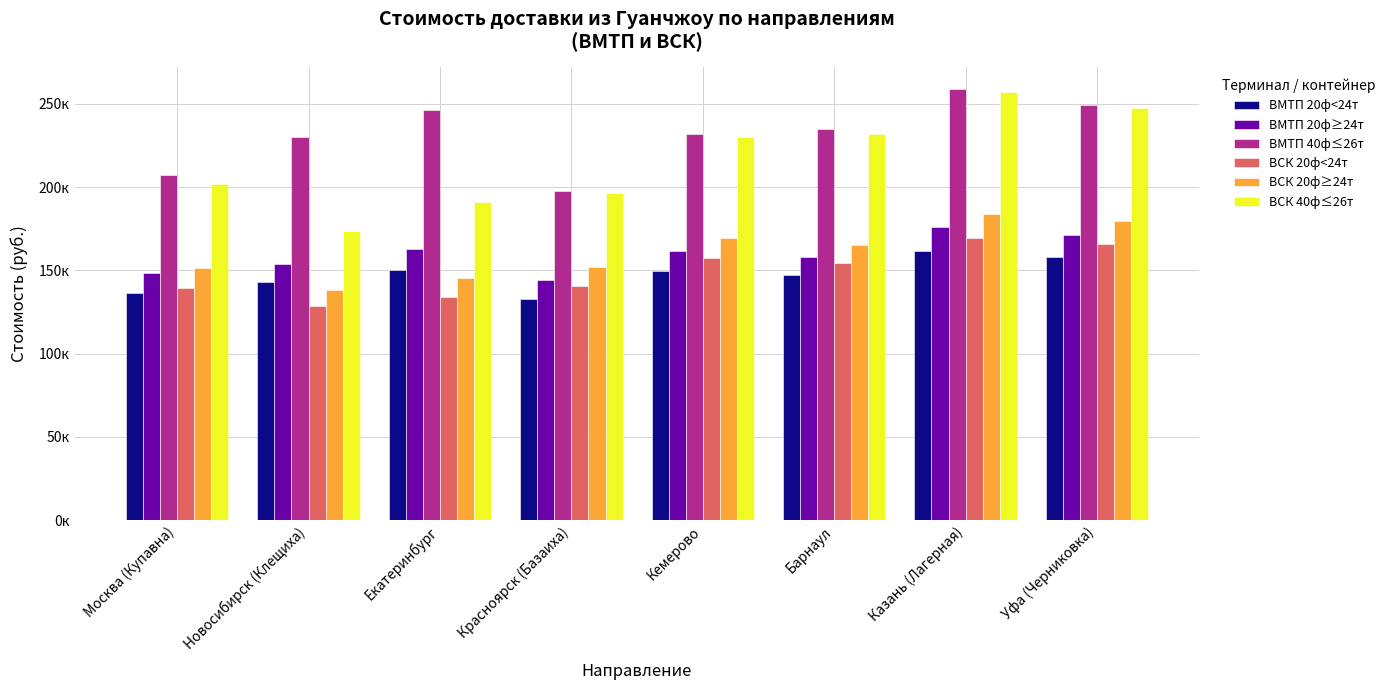

What are all the series names shown in the legend?

ВМТП 20ф<24т, ВМТП 20ф≥24т, ВМТП 40ф≤26т, ВСК 20ф<24т, ВСК 20ф≥24т, ВСК 40ф≤26т